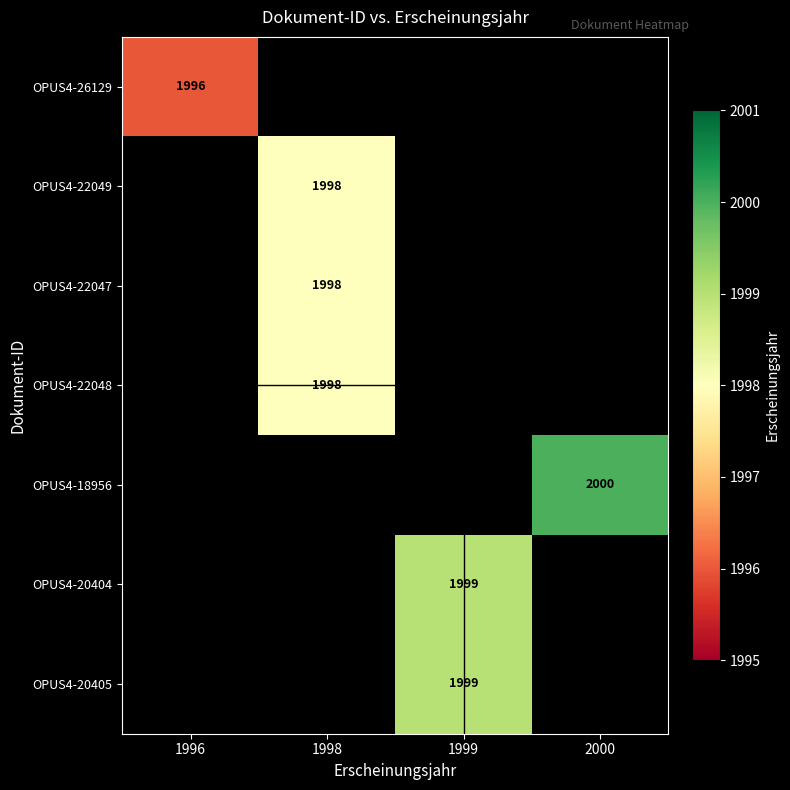

Count the number of categories in the chart.

4